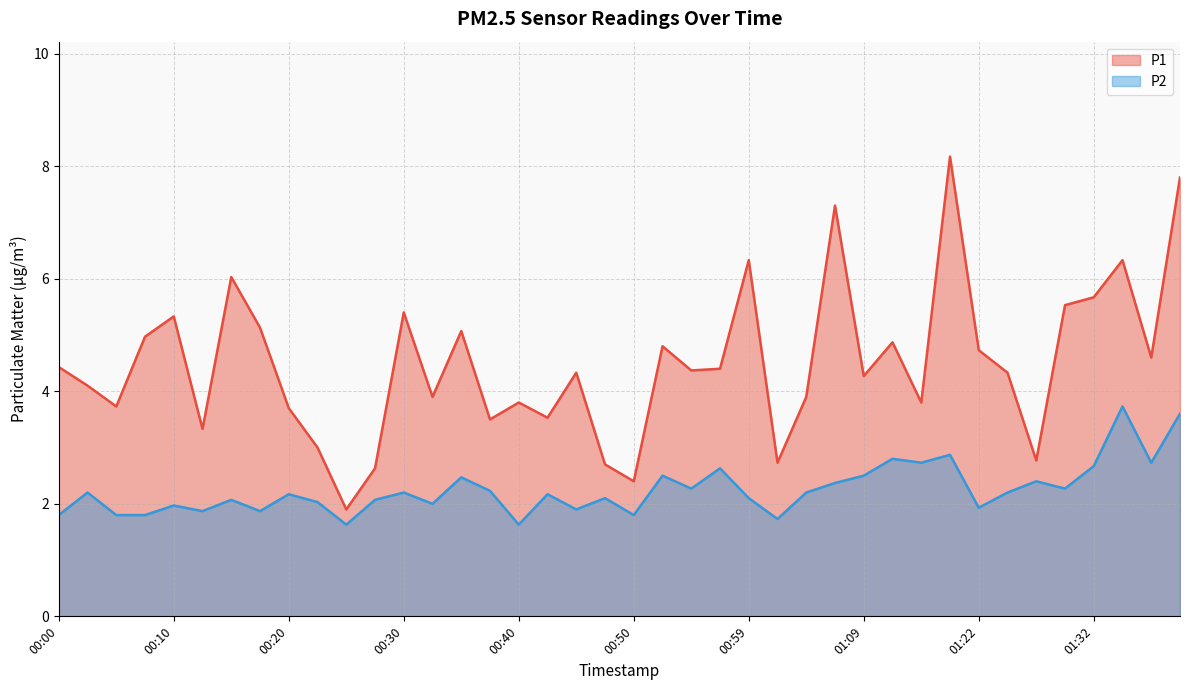

What is the sum of the P1 values at 00:32 and 00:34?

9.0